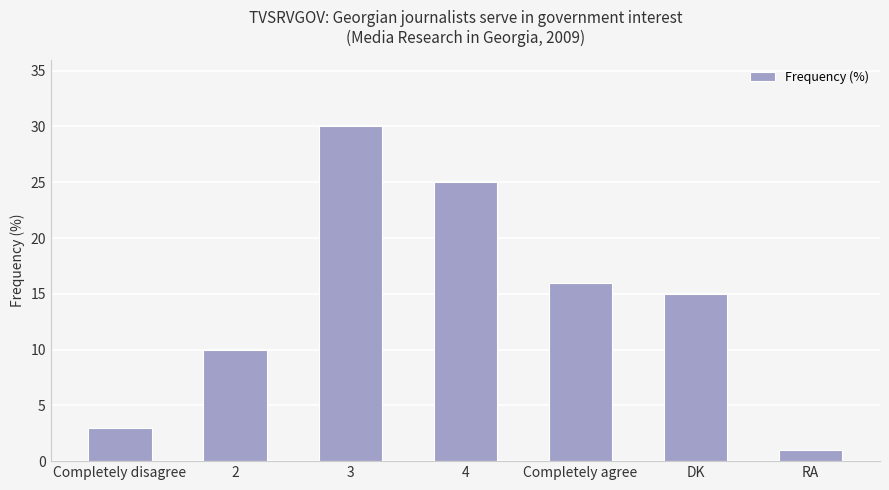

What is the greatest value displayed?

30